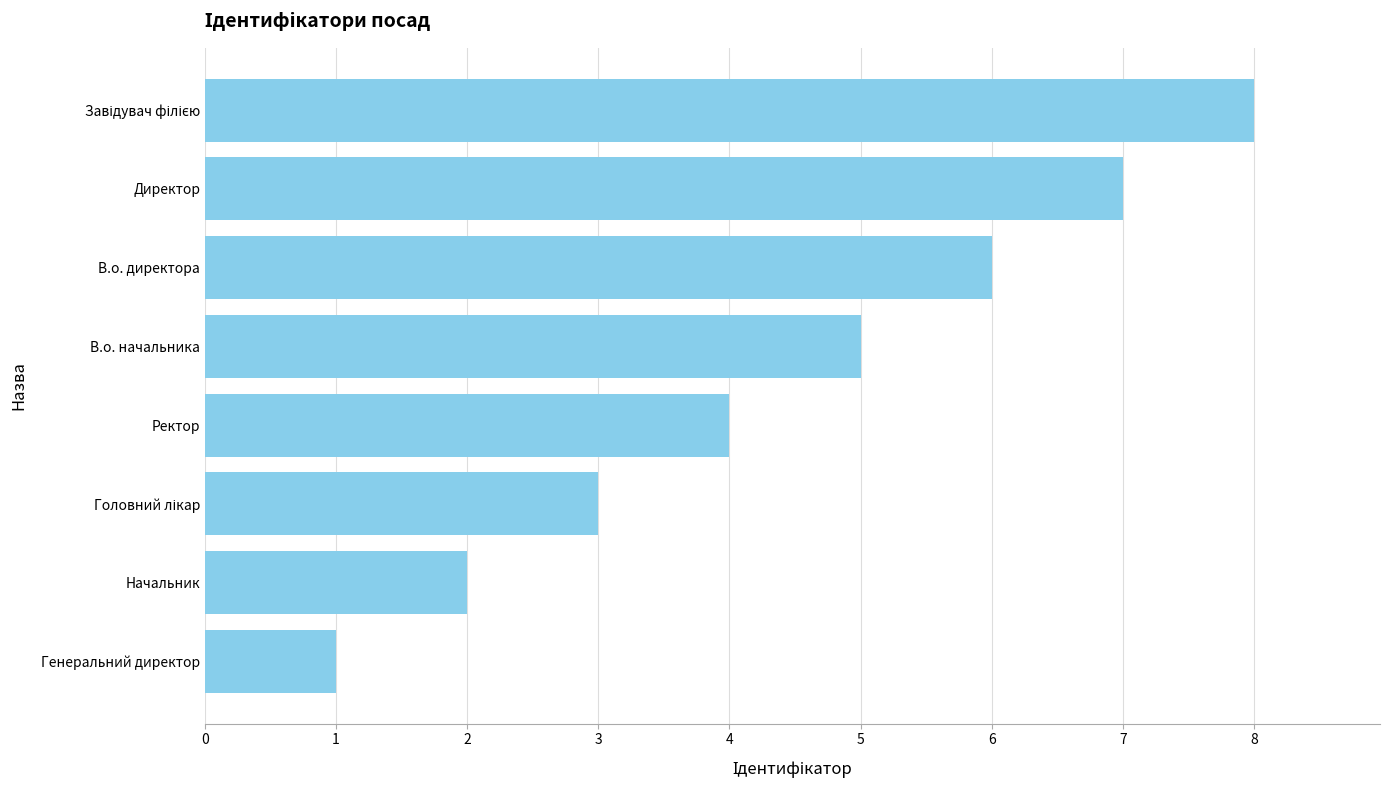

How many distinct data groups are displayed?

1